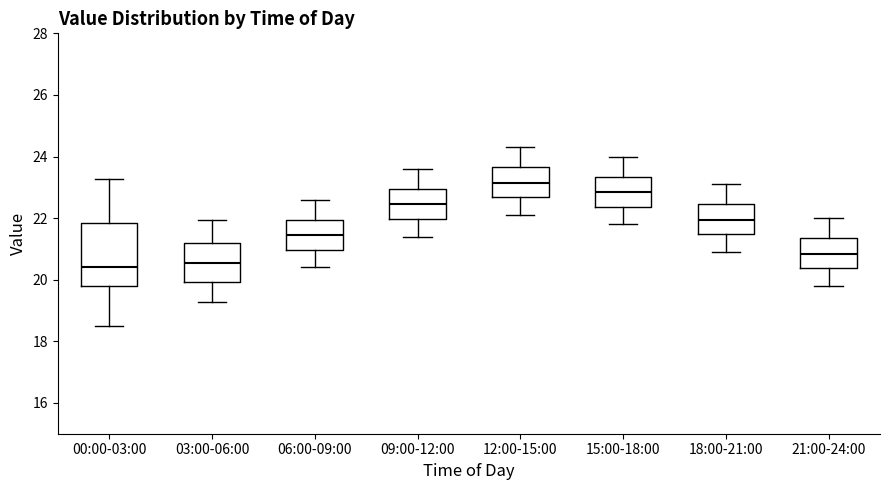

Which box has the highest median line?

12:00-15:00